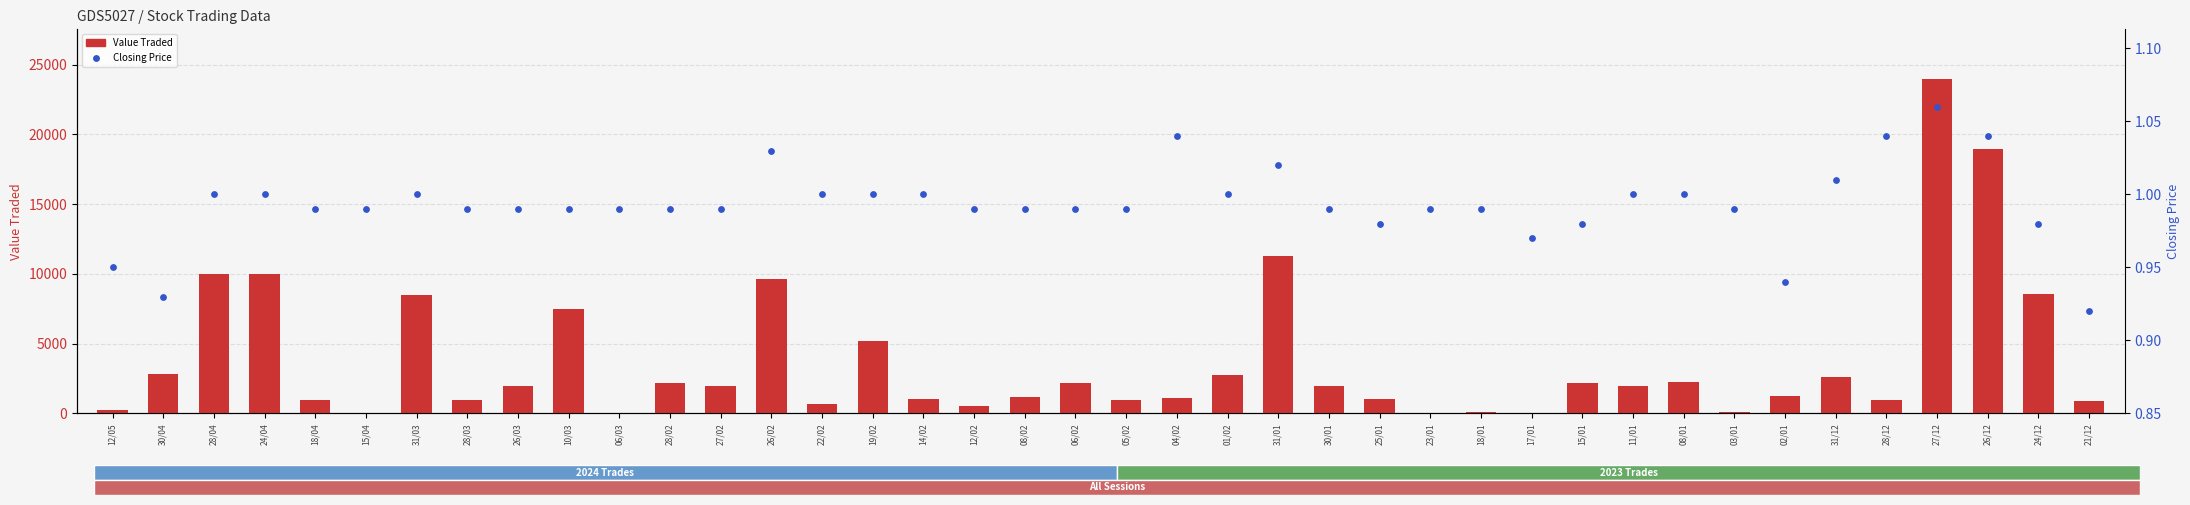

Which series reaches the maximum Y coordinate?

Value Traded